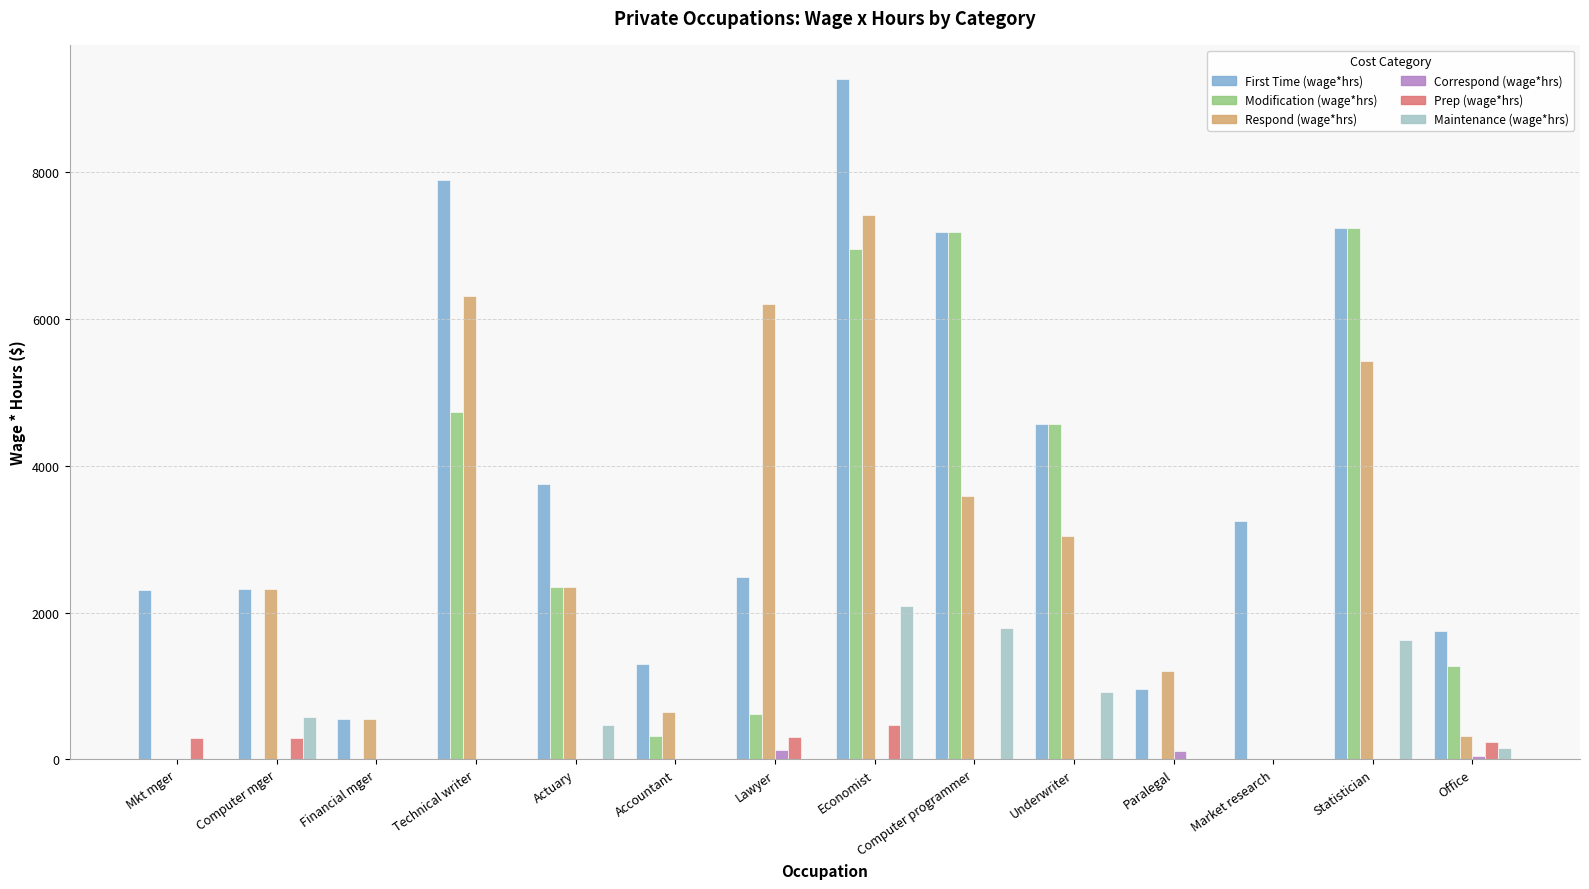

What is the difference between the Prep (wage*hrs) values at Financial mger and Computer mger?

290.0